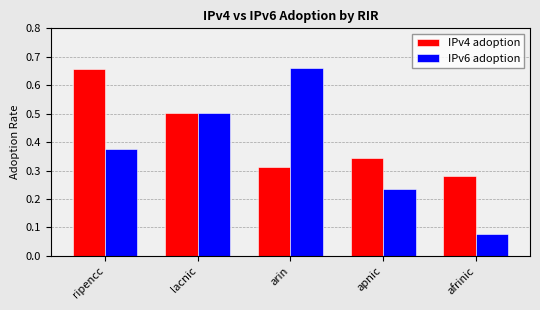

How many groups of bars are there?

5